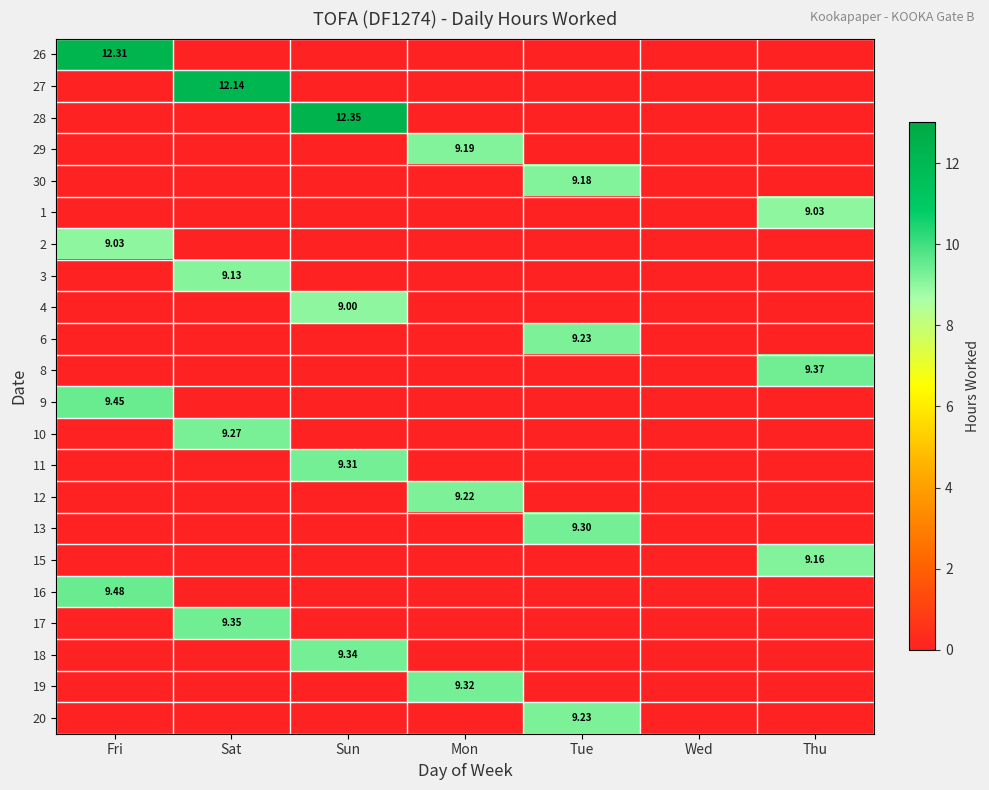

True or false: 28 has a value of 0.5 at Sat.

False